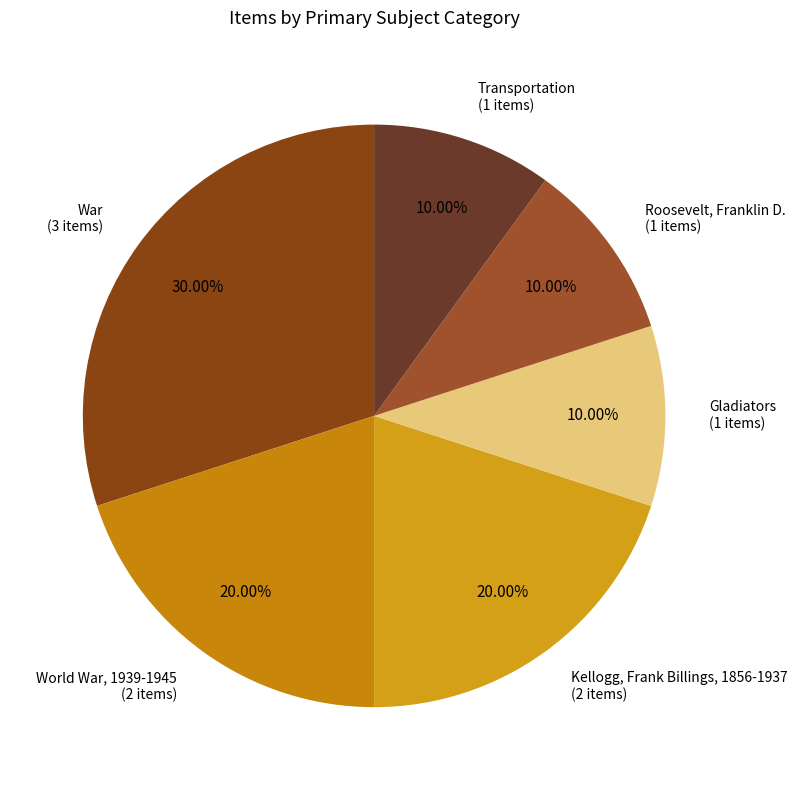

Is there any slice that represents more than half of the pie?

No